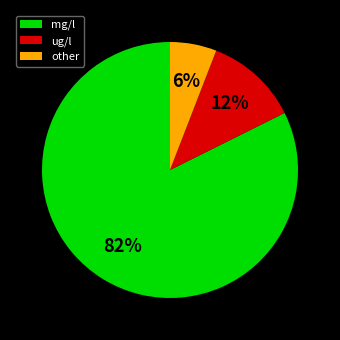

Is the sum of ug/l and mg/l greater than half?

Yes